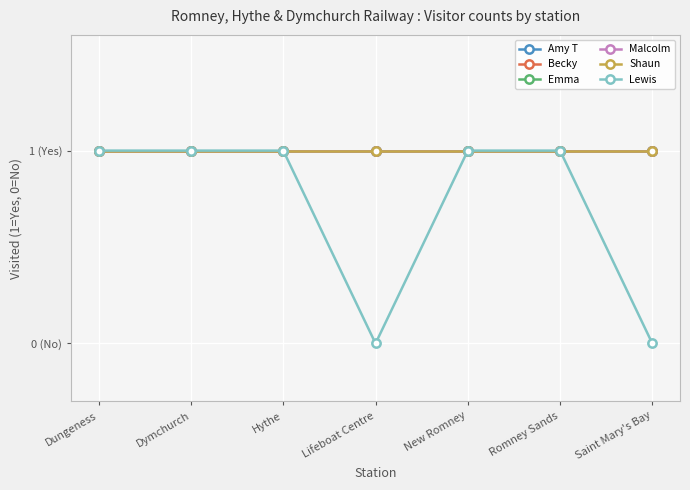

Is it true that Lewis equals 1 at Saint Mary's Bay?

False